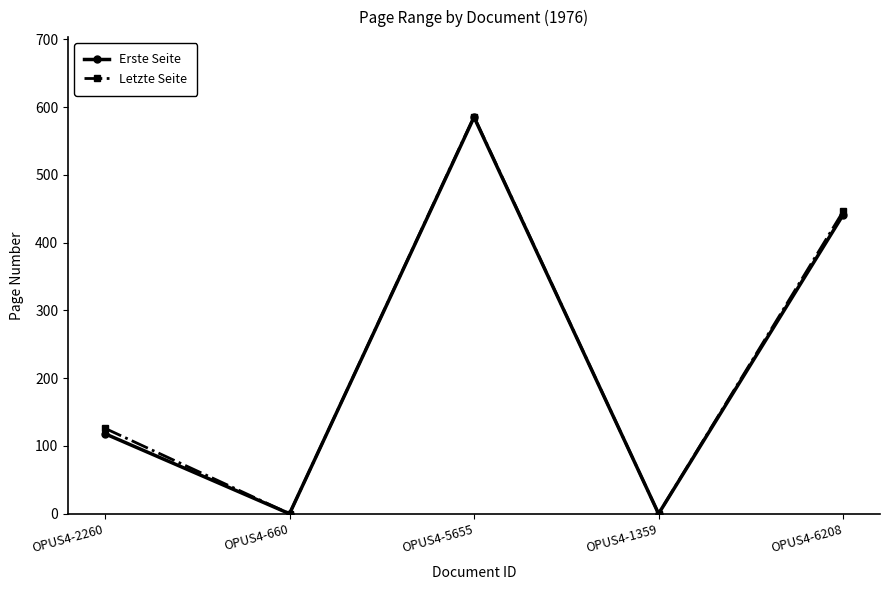

Which series changed the most between OPUS4-2260 and OPUS4-6208?

Erste Seite